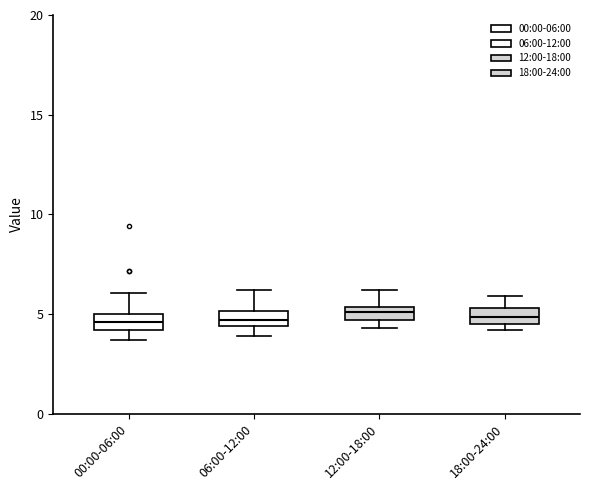

Where is the upper edge of the box for 06:00-12:00 on the y-axis? The values are not printed on the chart, so give them approximately, as read against the axis.

5.0